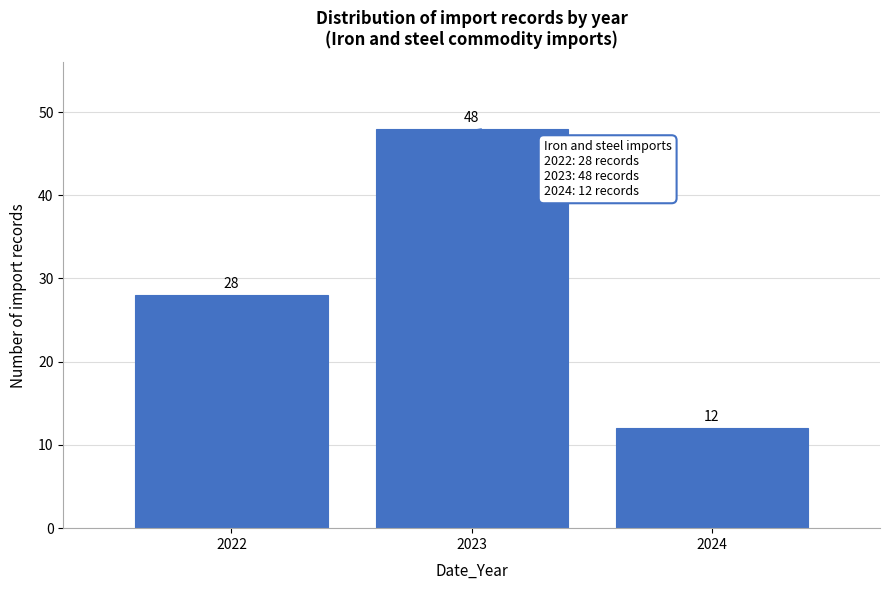

Reading left to right, what are all the values shown in this chart?

28	48	12